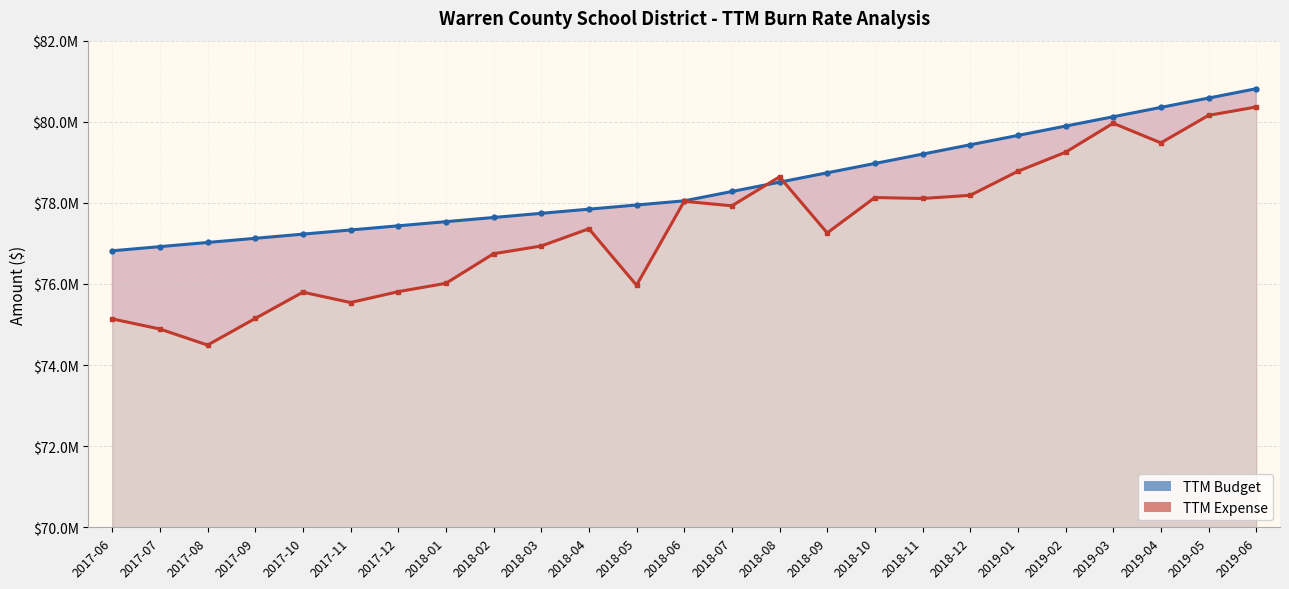

Rank the series by their maximum value, from highest to lowest.

TTM Budget (line), TTM Expense (line)